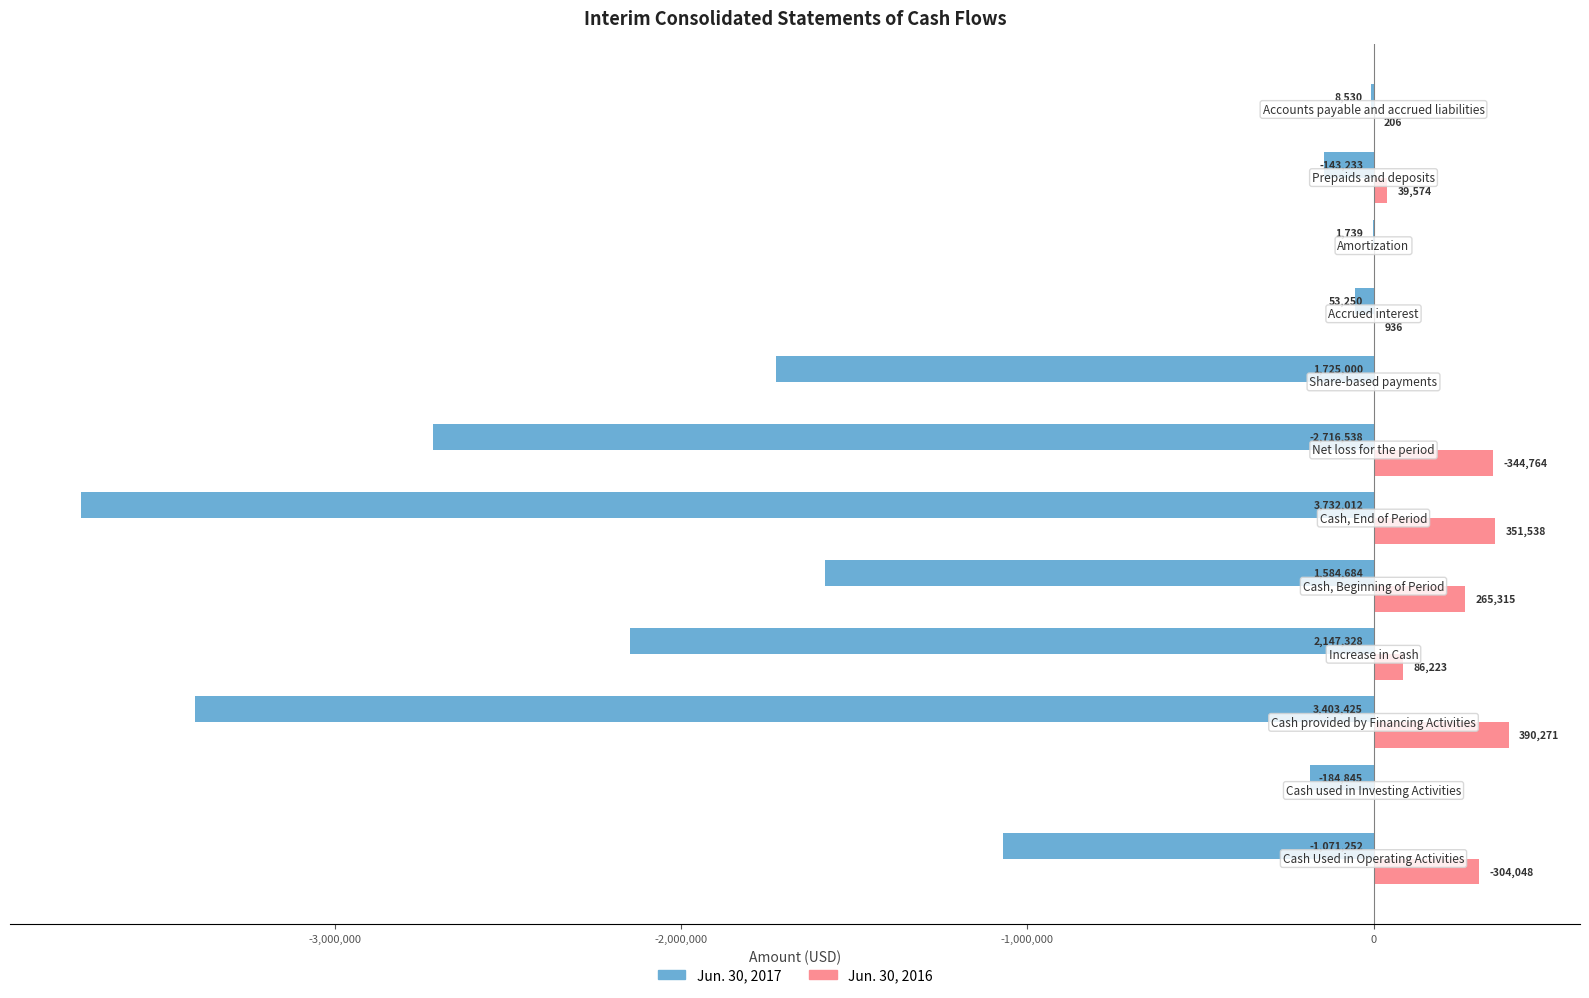

Which series has the largest total across all categories?

Jun. 30, 2016